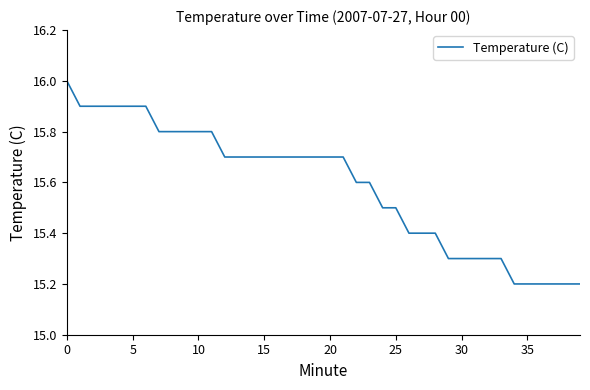

What is the difference between the maximum and minimum values?

0.8